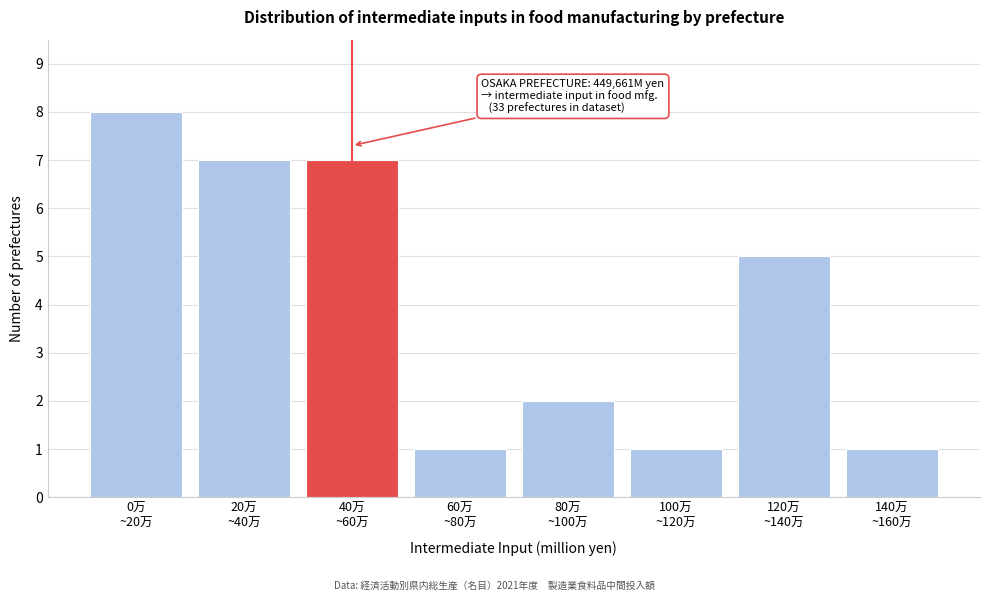

Reading left to right, what are all the values shown in this chart?

8	7	7	1	2	1	5	1